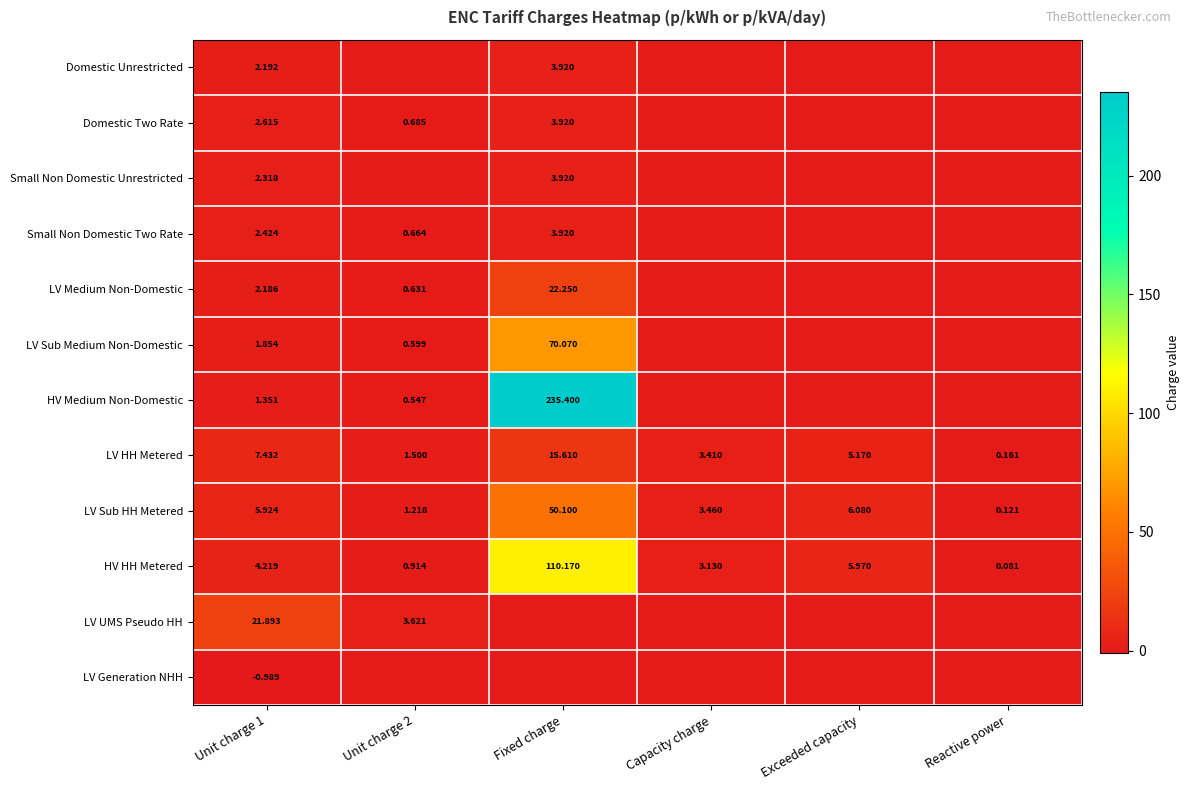

How many data points in HV HH Metered are less than 4?

3